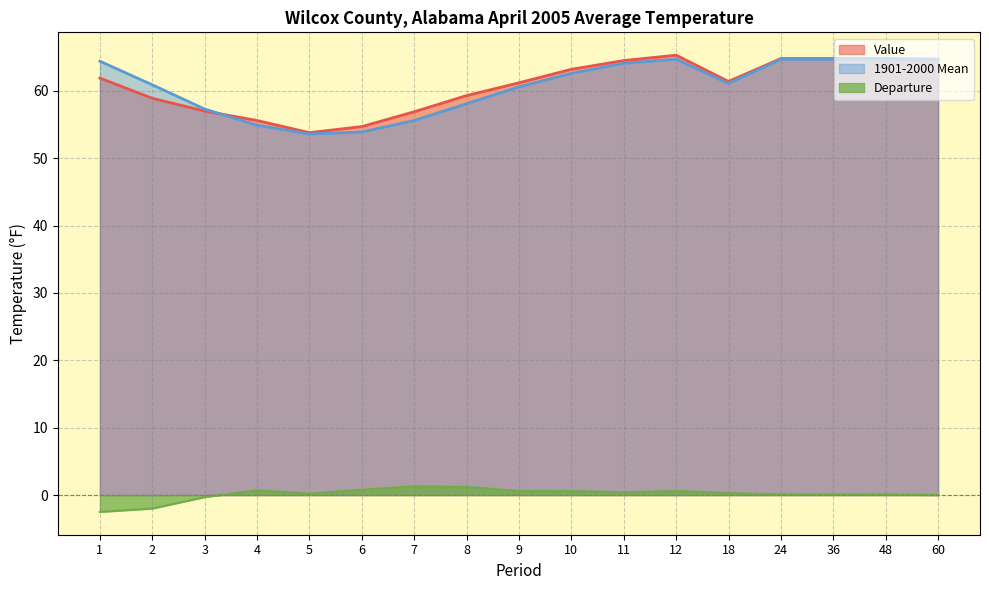

Reading right to left, transcribe all the data shown in this chart.

Value: 64.7	64.8	64.8	64.8	61.4	65.3	64.5	63.2	61.2	59.3	56.9	54.7	53.8	55.6	57.0	58.9	61.9
1901-2000 Mean: 64.7	64.7	64.7	64.7	61.1	64.7	64.1	62.6	60.6	58.1	55.6	53.9	53.6	54.9	57.3	60.9	64.4
Departure: 0.0	0.1	0.1	0.1	0.3	0.6	0.4	0.6	0.6	1.2	1.3	0.8	0.2	0.7	-0.3	-2.0	-2.5